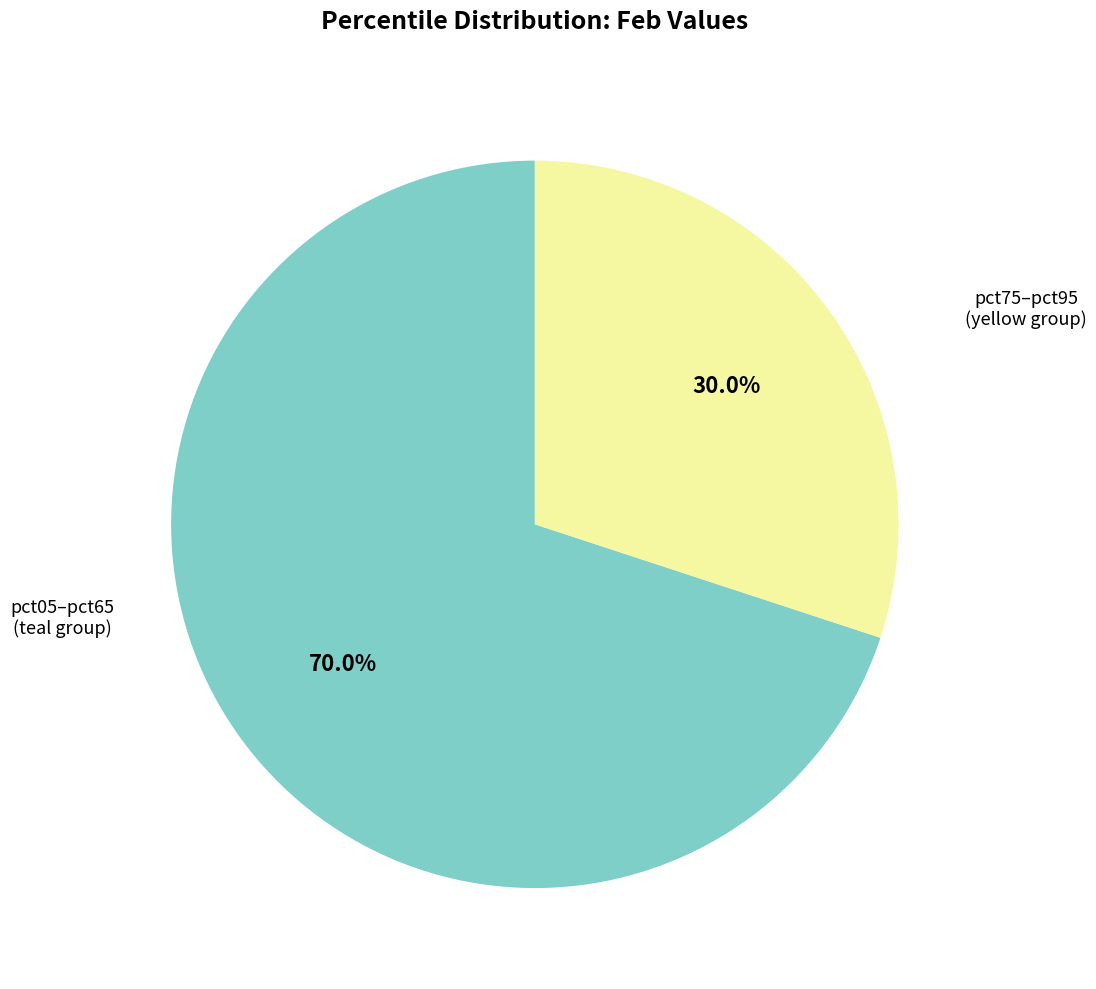

Does any single category account for the majority?

Yes